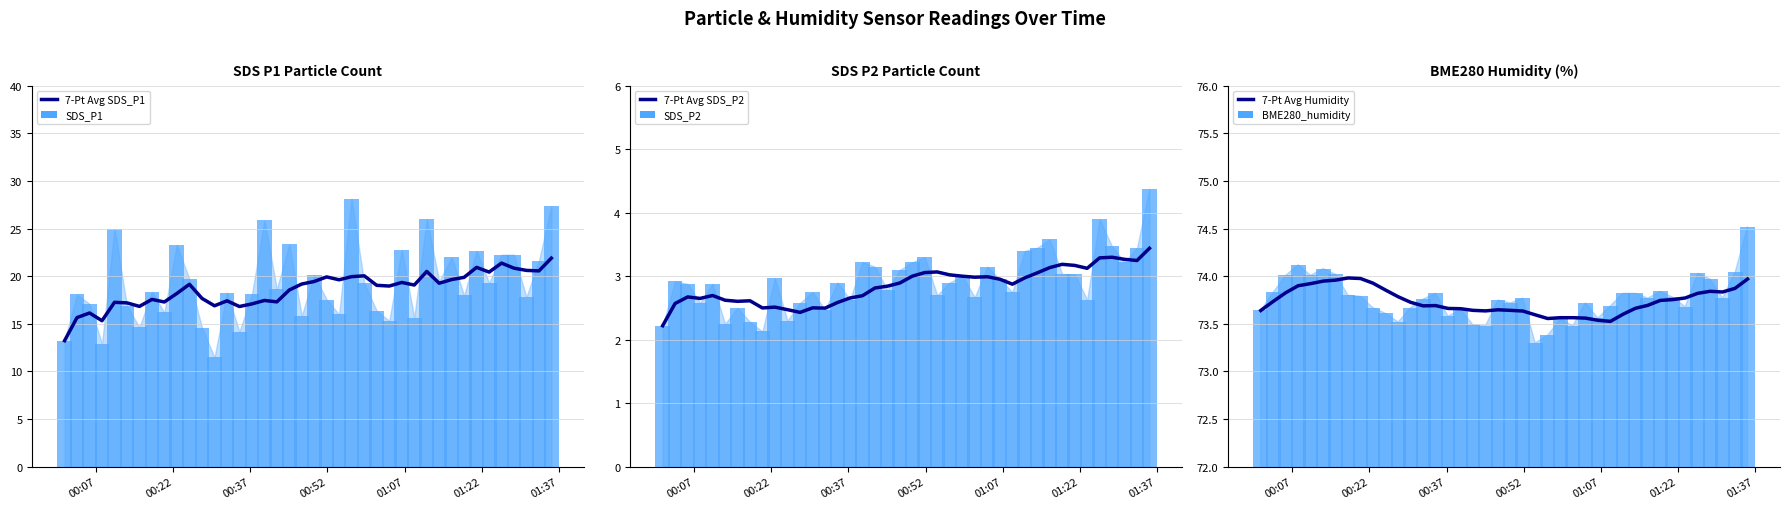

Which series has the largest total across all categories?

BME280_humidity